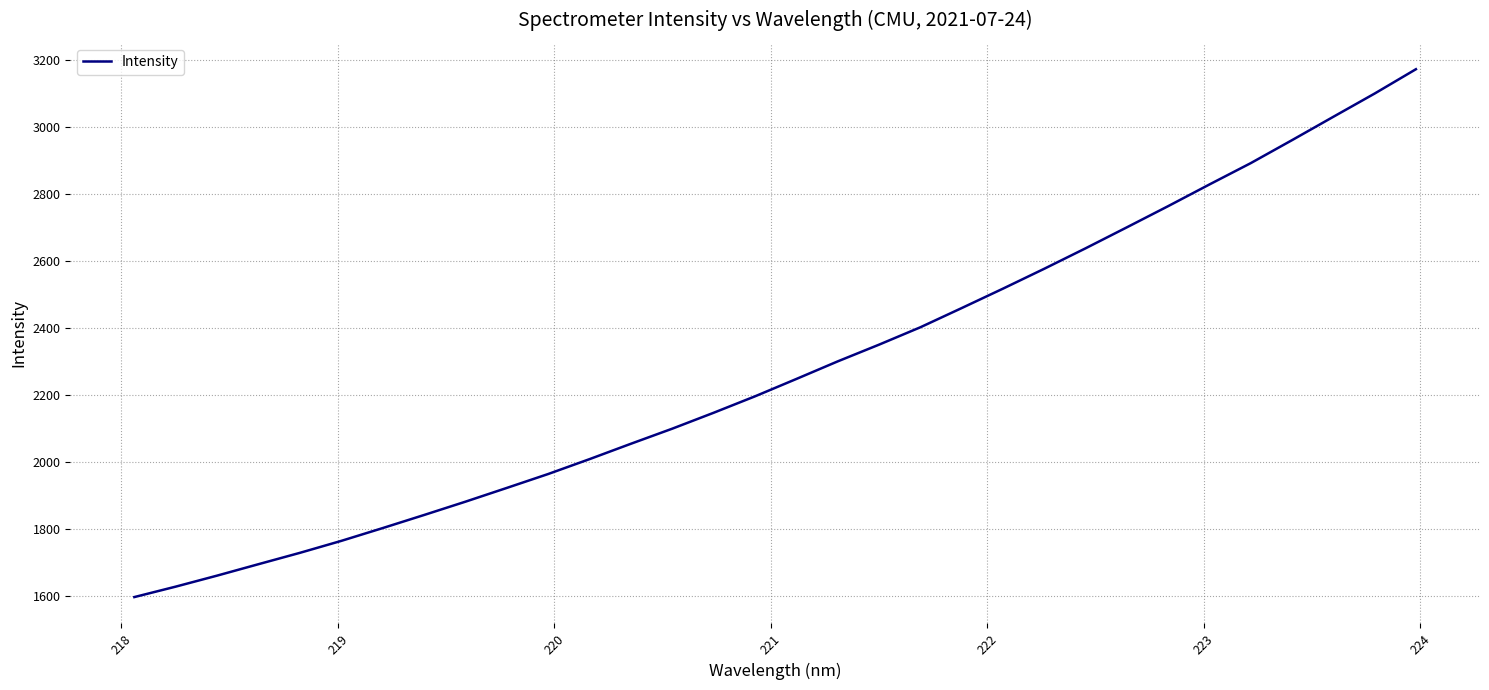

What is the maximum value shown in the chart?

3172.9